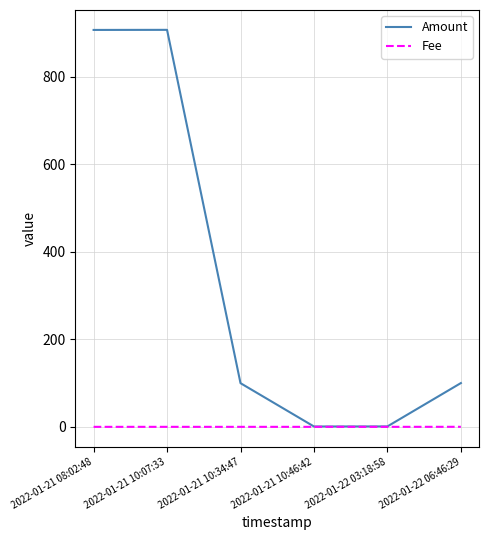

Which series changed the most between 2022-01-21 08:02:48 and 2022-01-21 10:34:47?

Amount